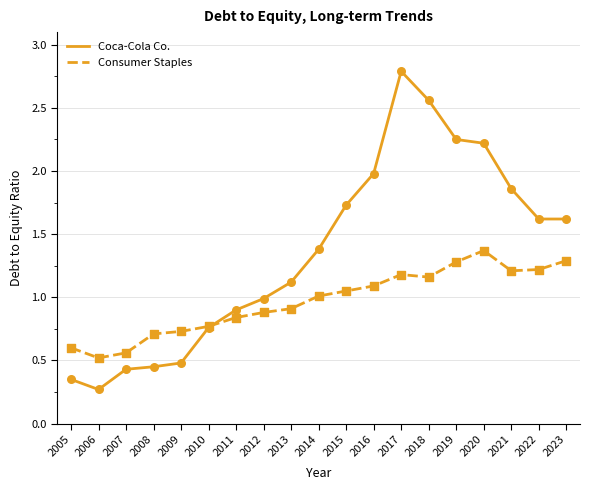

What are all the series names shown in the legend?

Coca-Cola Co., Consumer Staples